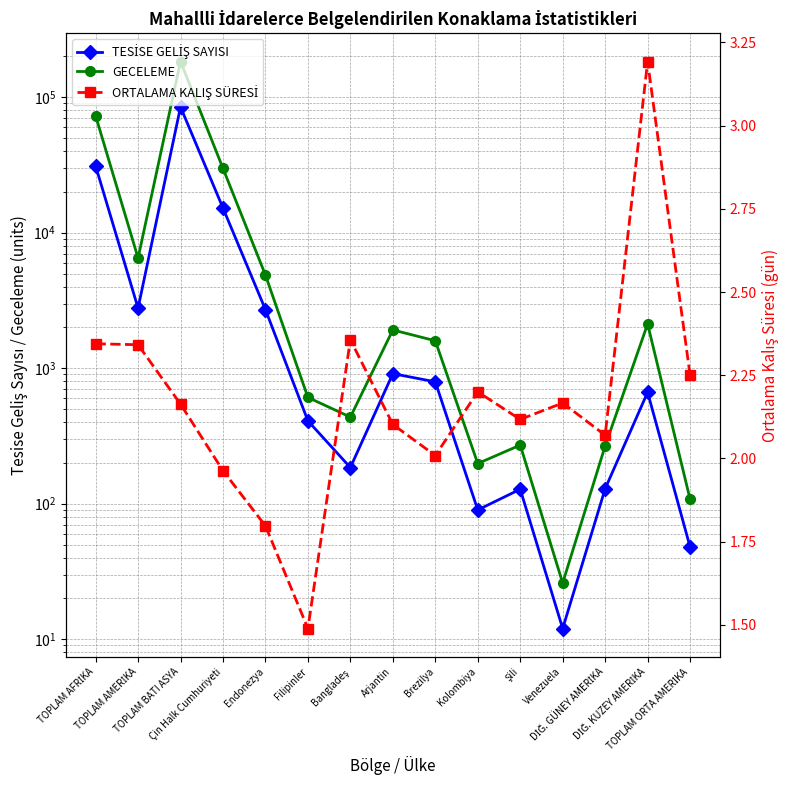

True or false: GECELEME and TESİSE GELİŞ SAYISI cross at least once.

False